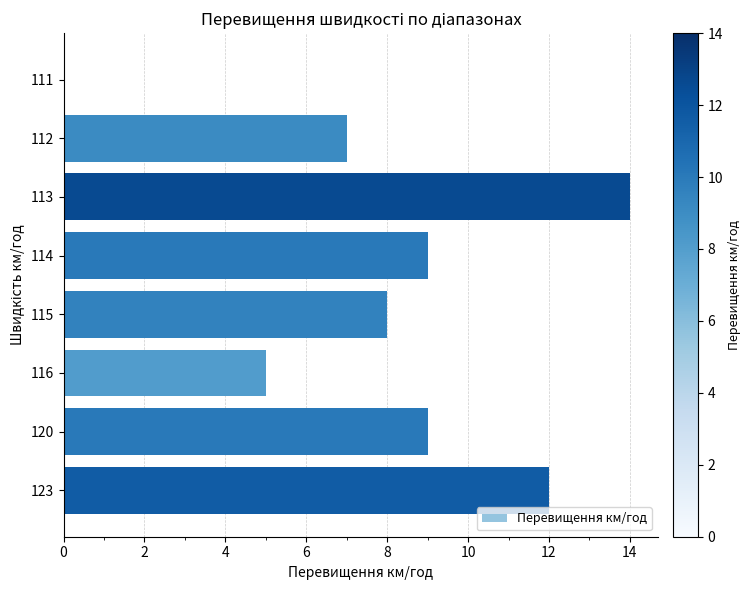

What is the sum of all values?

64